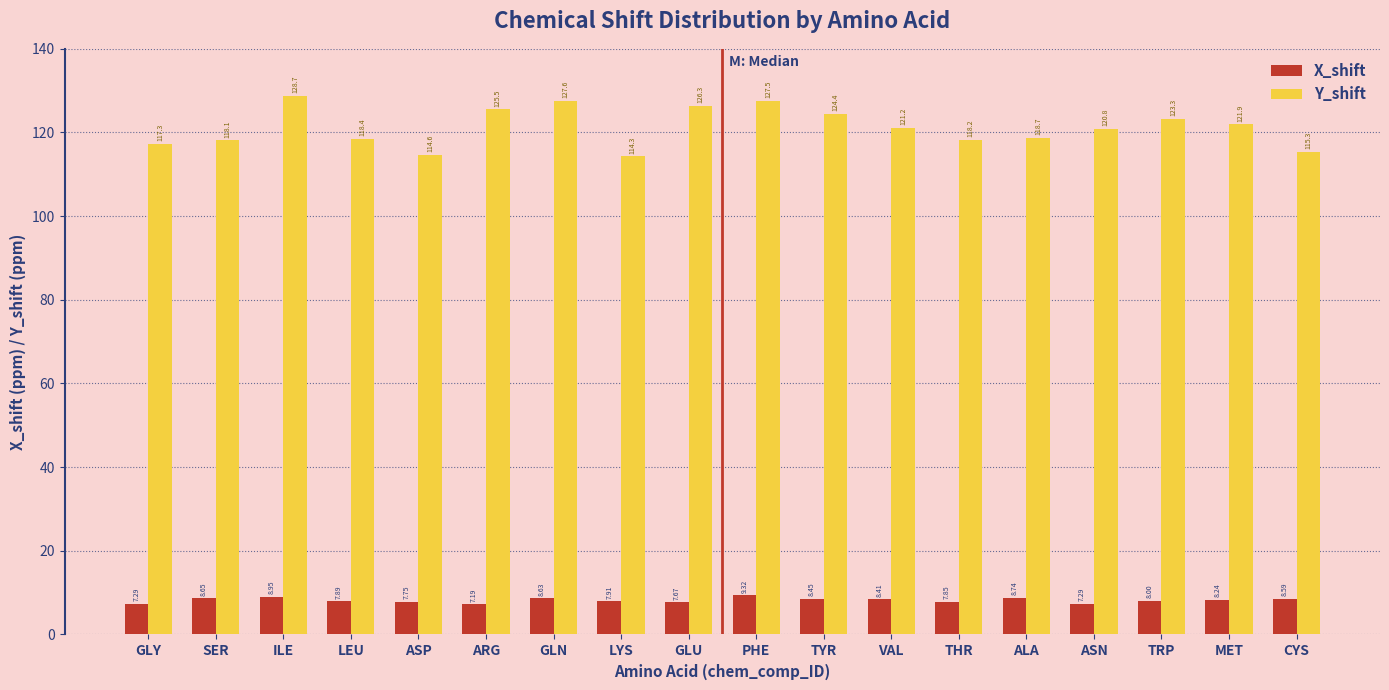

At which category does the chart reach its minimum across all series?

ARG